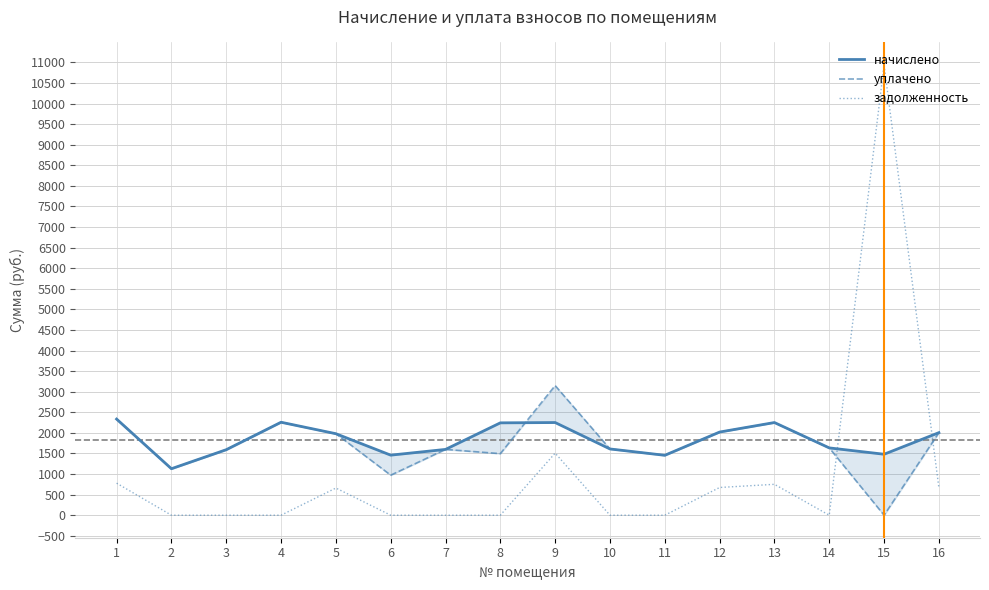

Which series has the largest range (max minus min)?

задолженность